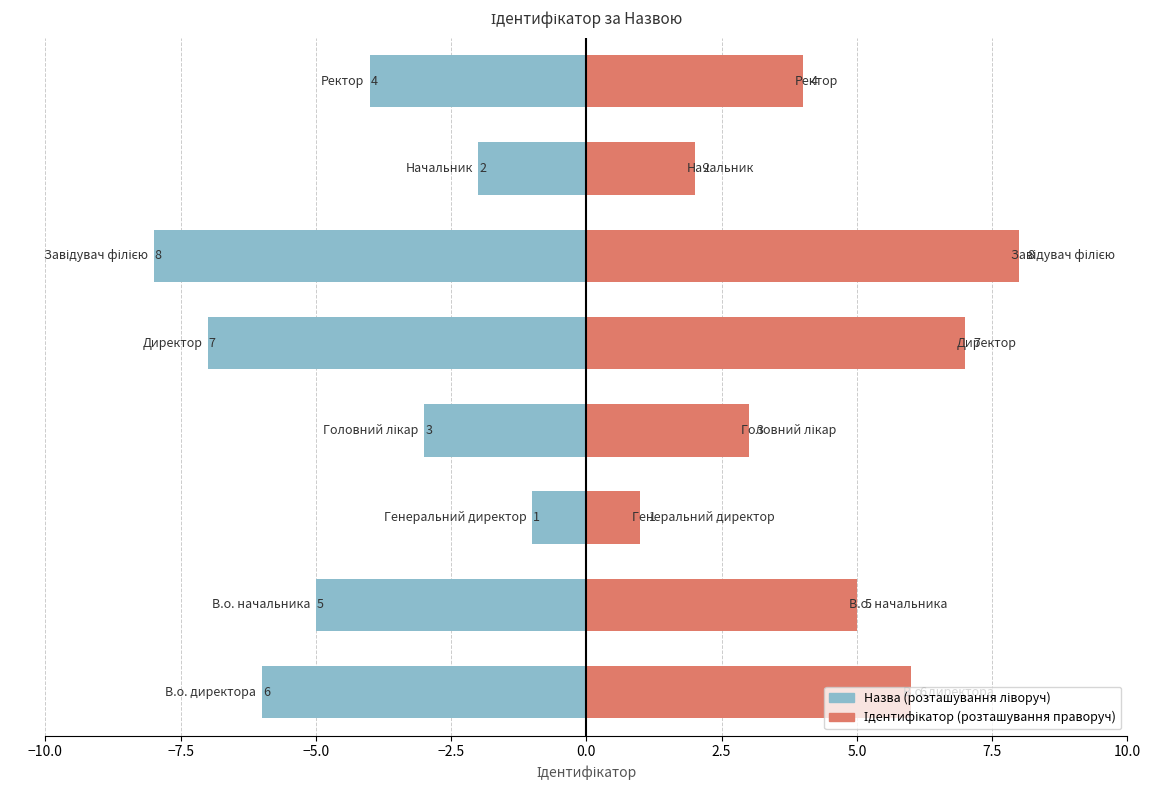

What is the difference between the maximum and minimum values in the Назва (ліво) series?

7